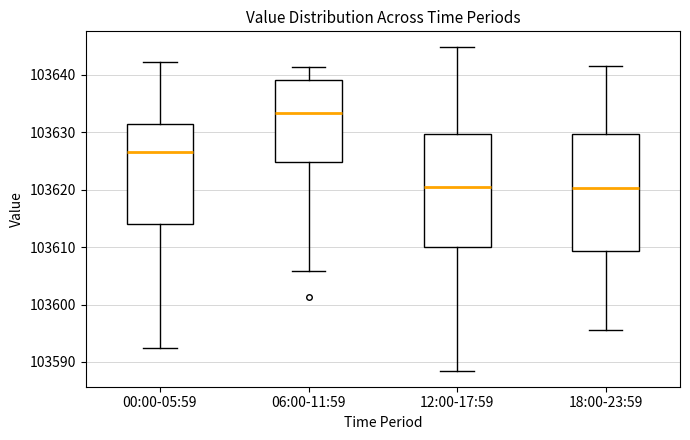

Where does the upper whisker of the box for 00:00-05:59 end on the y-axis? The values are not printed on the chart, so give them approximately, as read against the axis.

103642